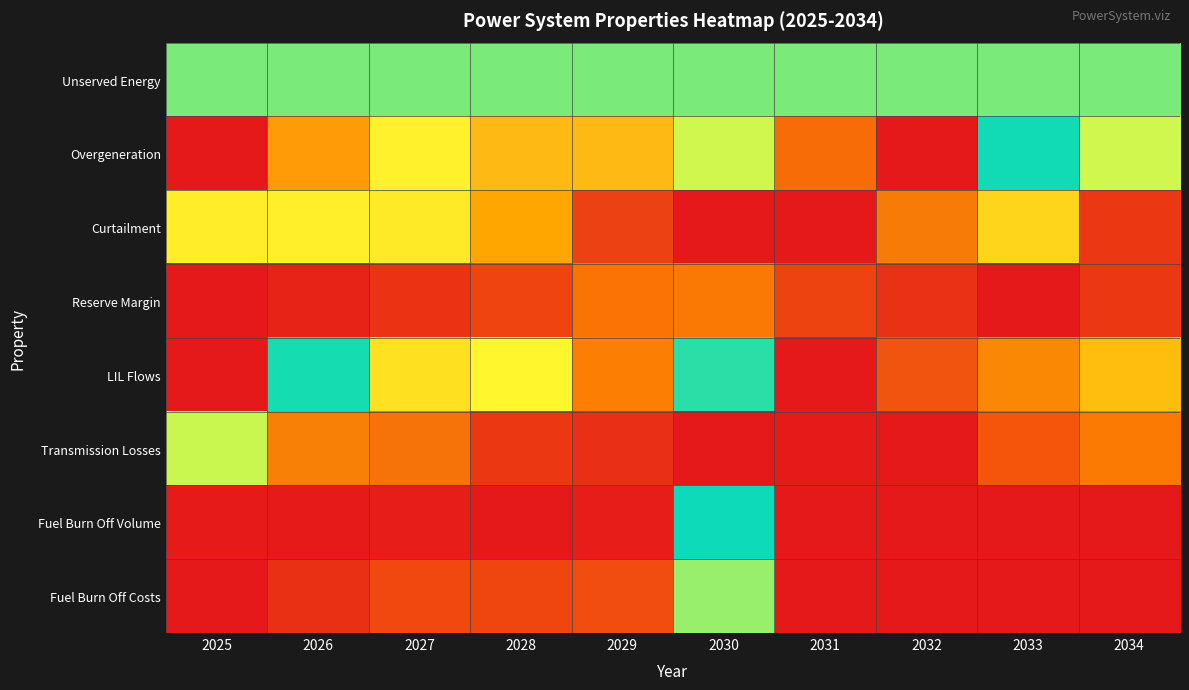

Reading left to right, transcribe all the data shown in this chart.

Unserved Energy: 2025=0.5	2026=0.5	2027=0.5	2028=0.5	2029=0.5	2030=0.5	2031=0.5	2032=0.5	2033=0.5	2034=0.5
Overgeneration: 2025=1.0	2026=0.8	2027=0.7	2028=0.7	2029=0.7	2030=0.6	2031=0.9	2032=0.0	2033=0.6	2034=0.6
Curtailment: 2025=0.4	2026=0.4	2027=0.4	2028=0.2	2029=0.1	2030=0.0	2031=1.0	2032=0.2	2033=0.4	2034=0.1
Reserve Margin: 2025=1.0	2026=1.0	2027=1.0	2028=0.9	2029=0.8	2030=0.8	2031=0.1	2032=0.0	2033=0.0	2034=0.1
LIL Flows: 2025=1.0	2026=0.5	2027=0.4	2028=0.4	2029=0.8	2030=0.5	2031=0.0	2032=0.1	2033=0.2	2034=0.3
Transmission Losses: 2025=0.5	2026=0.2	2027=0.2	2028=0.1	2029=0.0	2030=0.0	2031=1.0	2032=1.0	2033=0.9	2034=0.8
Fuel Burn Off Volume: 2025=1.0	2026=1.0	2027=1.0	2028=1.0	2029=1.0	2030=0.5	2031=0.0	2032=0.0	2033=0.0	2034=0.0
Fuel Burn Off Costs: 2025=1.0	2026=1.0	2027=0.9	2028=0.9	2029=0.9	2030=0.5	2031=0.0	2032=0.0	2033=0.0	2034=0.0